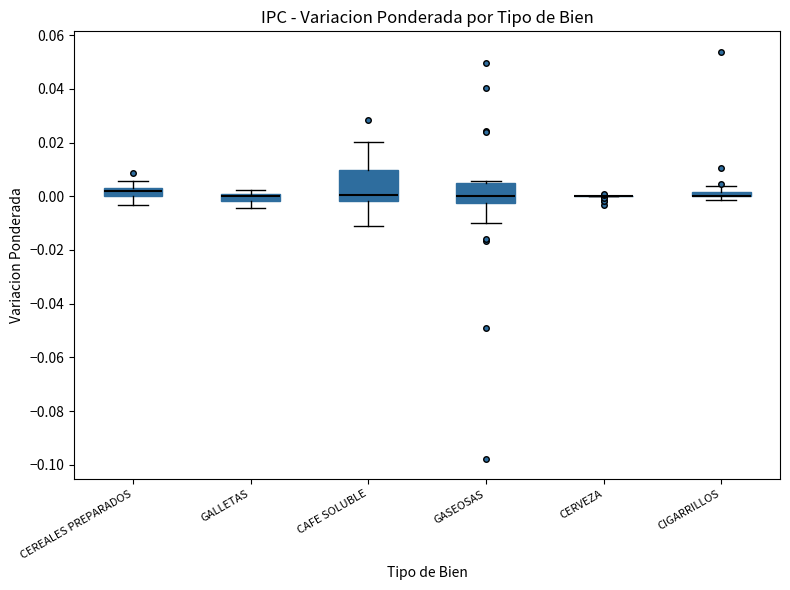

Where does the median line of the box for GASEOSAS sit on the y-axis? The values are not printed on the chart, so give them approximately, as read against the axis.

0.000